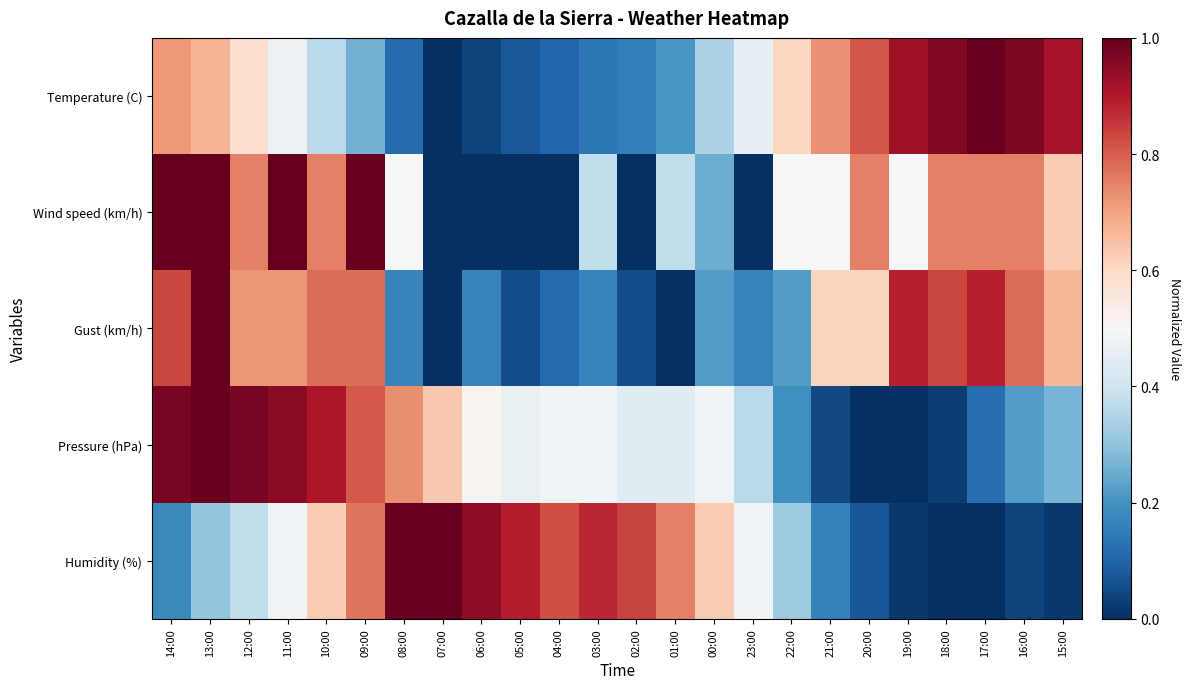

Which series has the largest range (max minus min)?

Temperature (C)